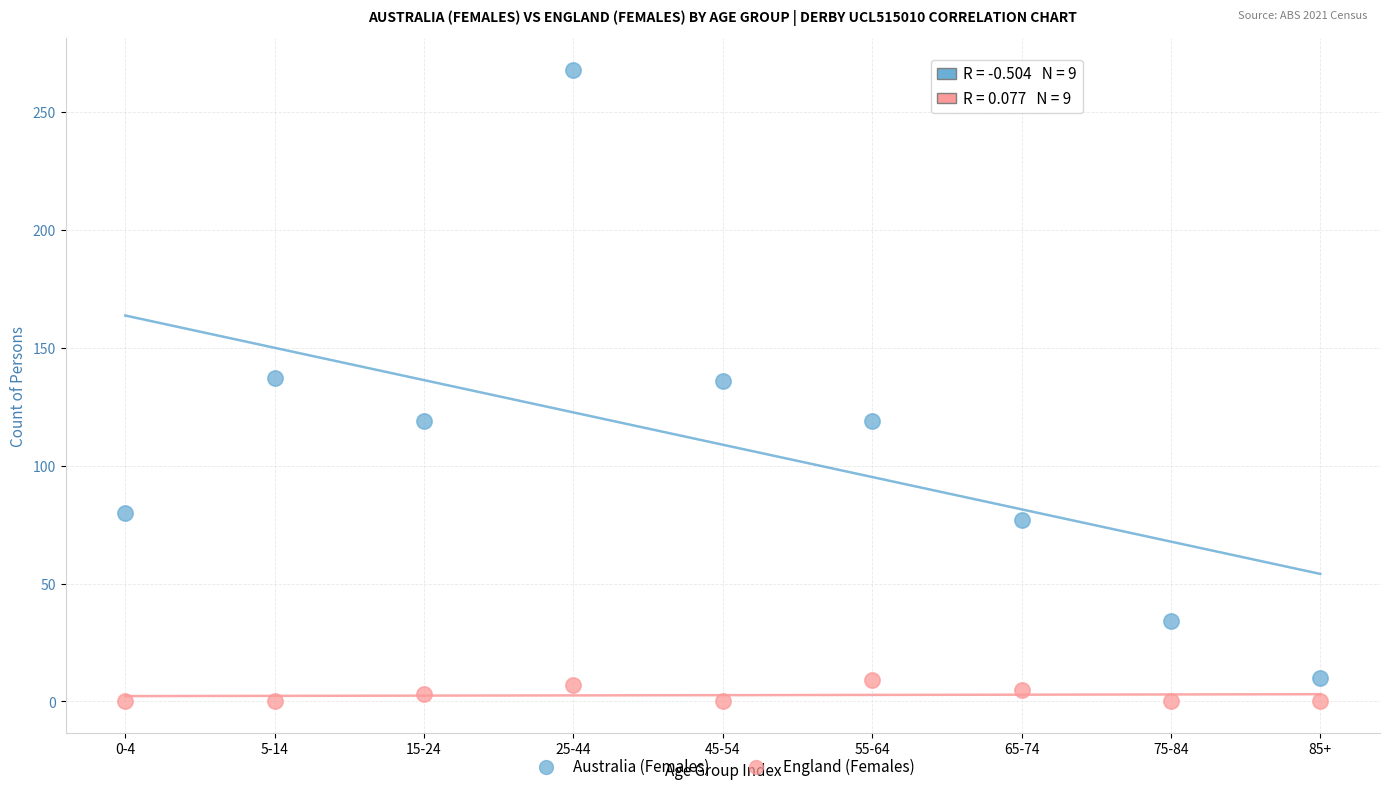

Across all data points, what is the range of Y values (max minus min)?

268